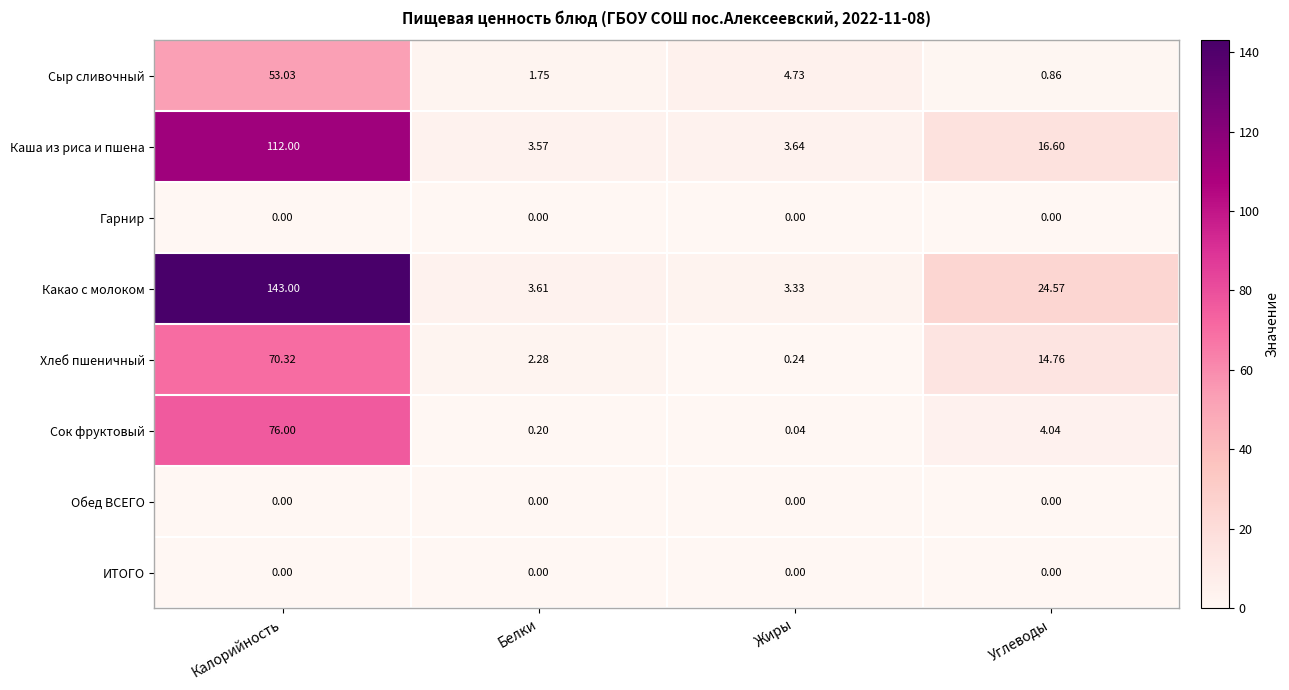

Which series has the widest spread of values?

Какао с молоком